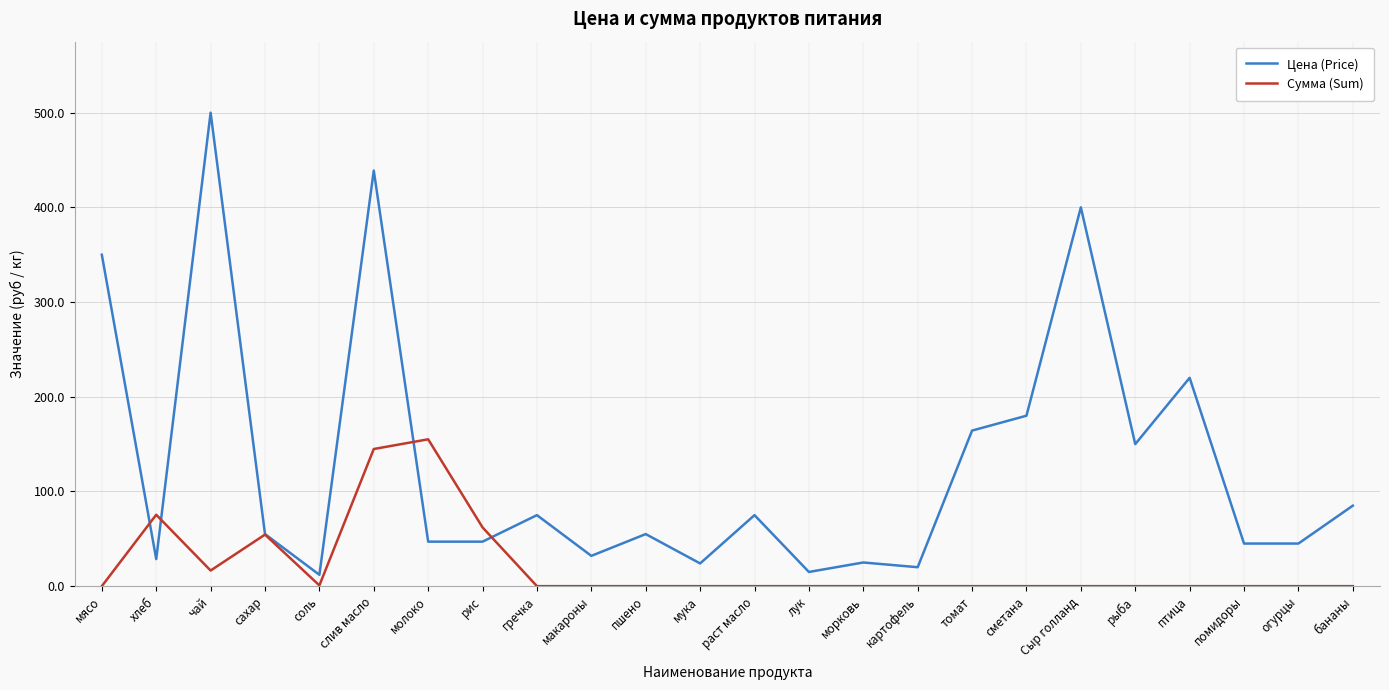

What is the greatest value displayed?

500.0